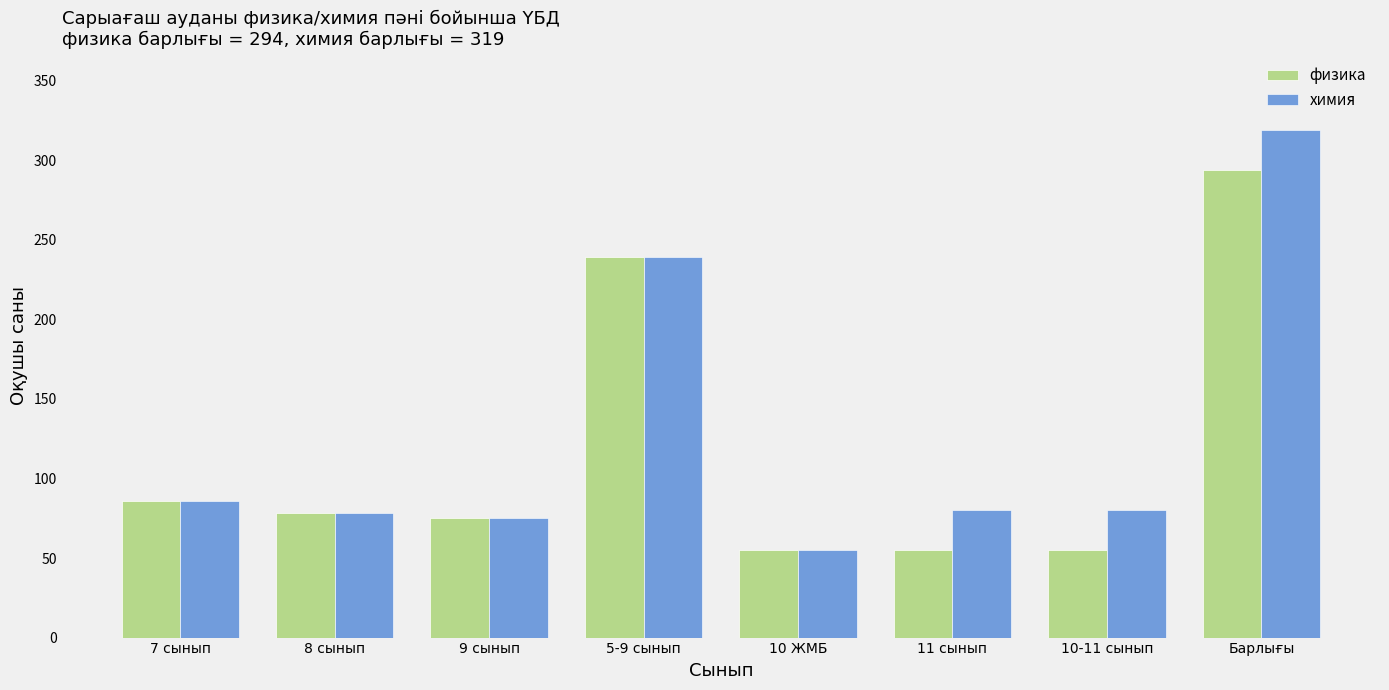

How many categories are shown in the chart?

8